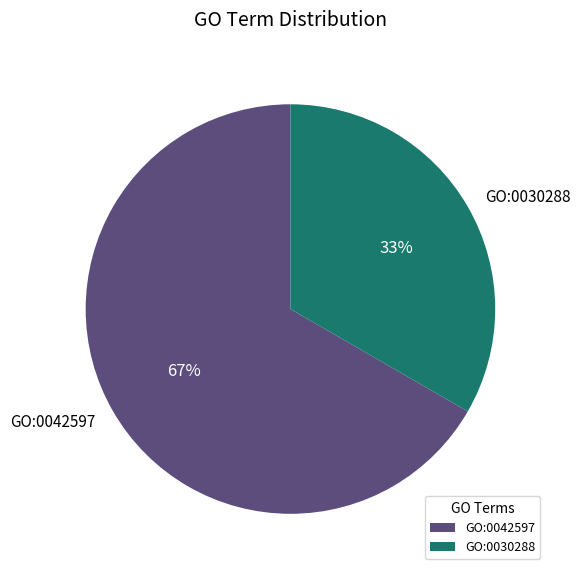

Combined, do GO:0030288 and GO:0042597 account for over 50%?

Yes